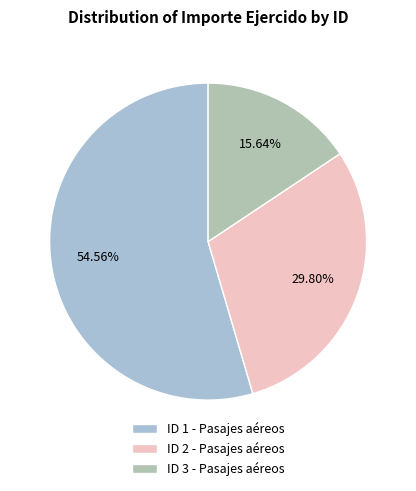

To the nearest percent, what percentage of the pie is ID 1 - Pasajes aéreos?

55%